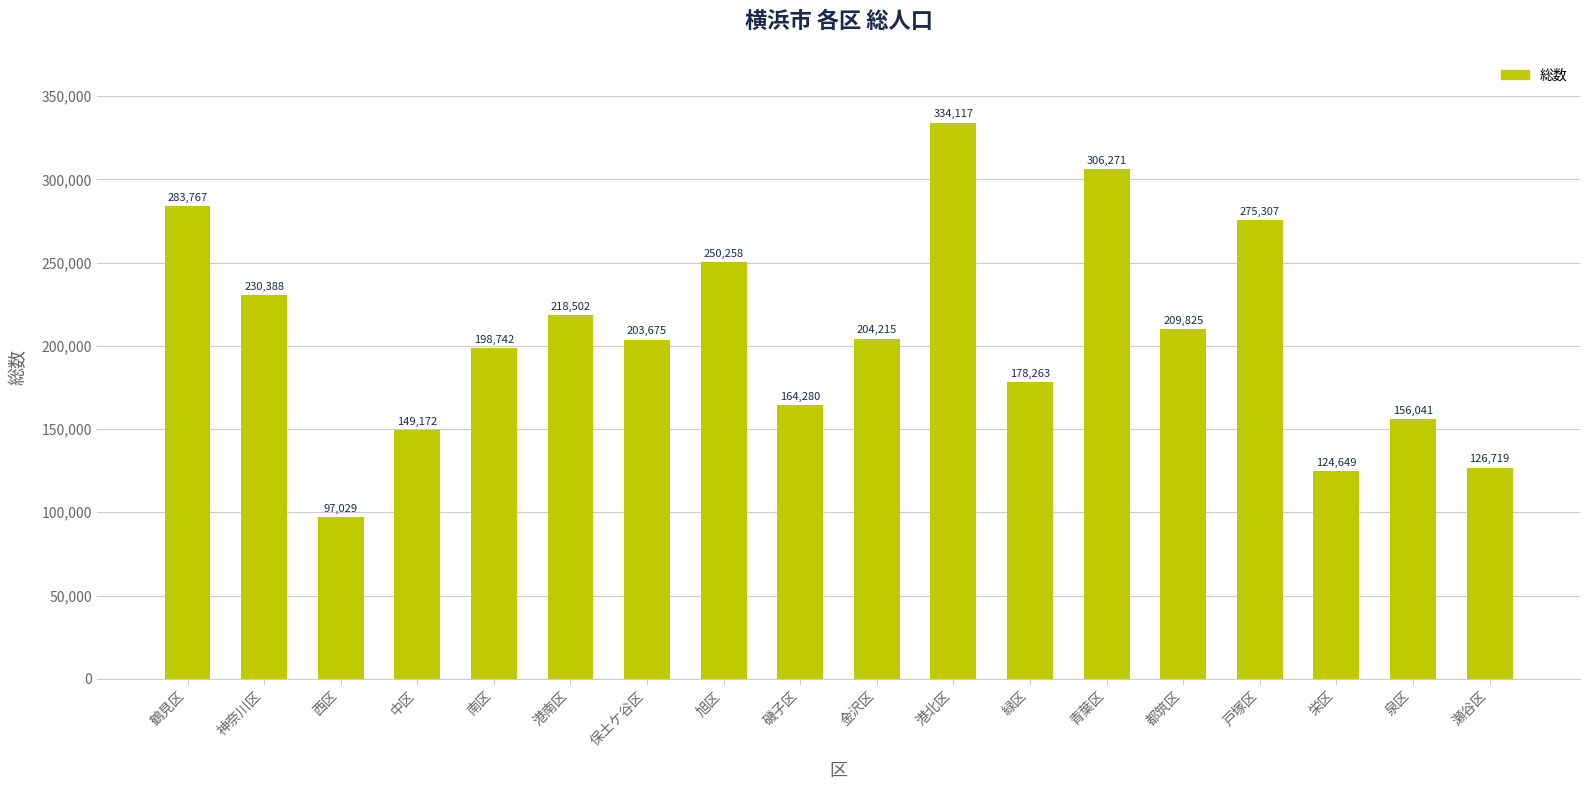

What is the difference between the maximum and second lowest values?

209468